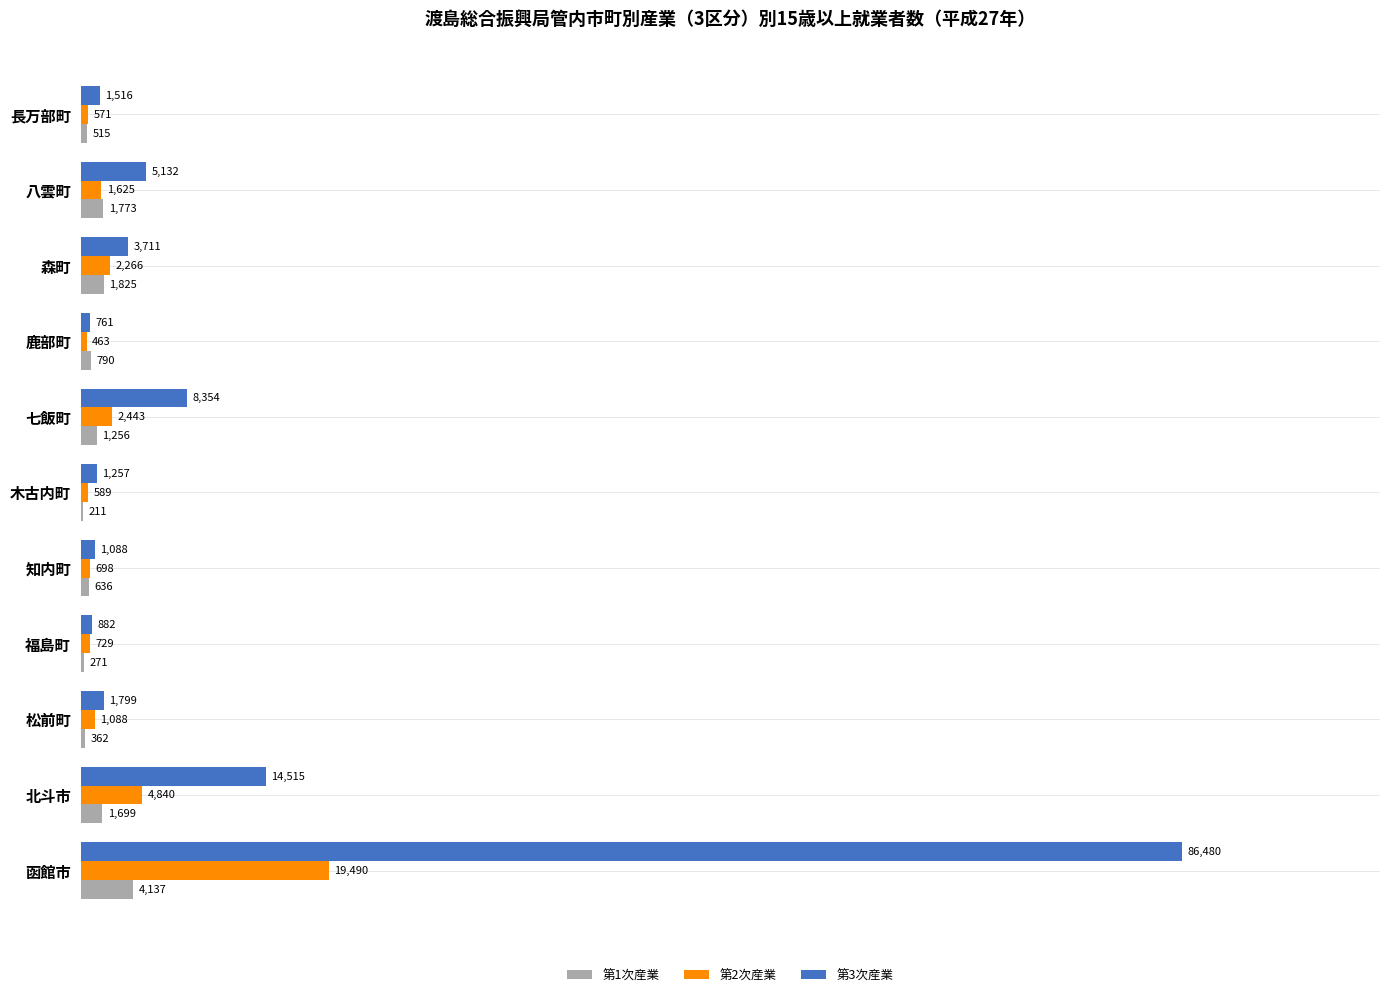

What is the total value across all series at 森町?

7802